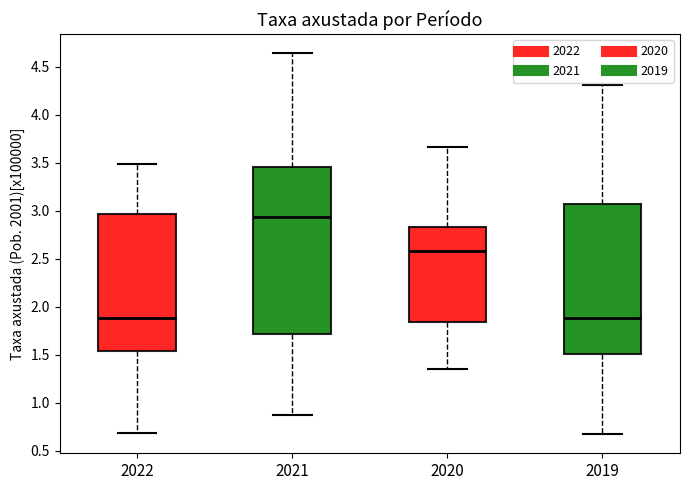

Reading left to right, read every box against the y-axis: the position of its median line, the range the box covers, and the ends of its whiskers. The values are not printed on the chart, so give them approximately, as read against the axis.

2022: median 1.90, box 1.55 to 2.95, whiskers 0.70 to 3.50
2021: median 2.95, box 1.70 to 3.45, whiskers 0.85 to 4.65
2020: median 2.60, box 1.85 to 2.85, whiskers 1.35 to 3.65
2019: median 1.90, box 1.50 to 3.05, whiskers 0.65 to 4.30